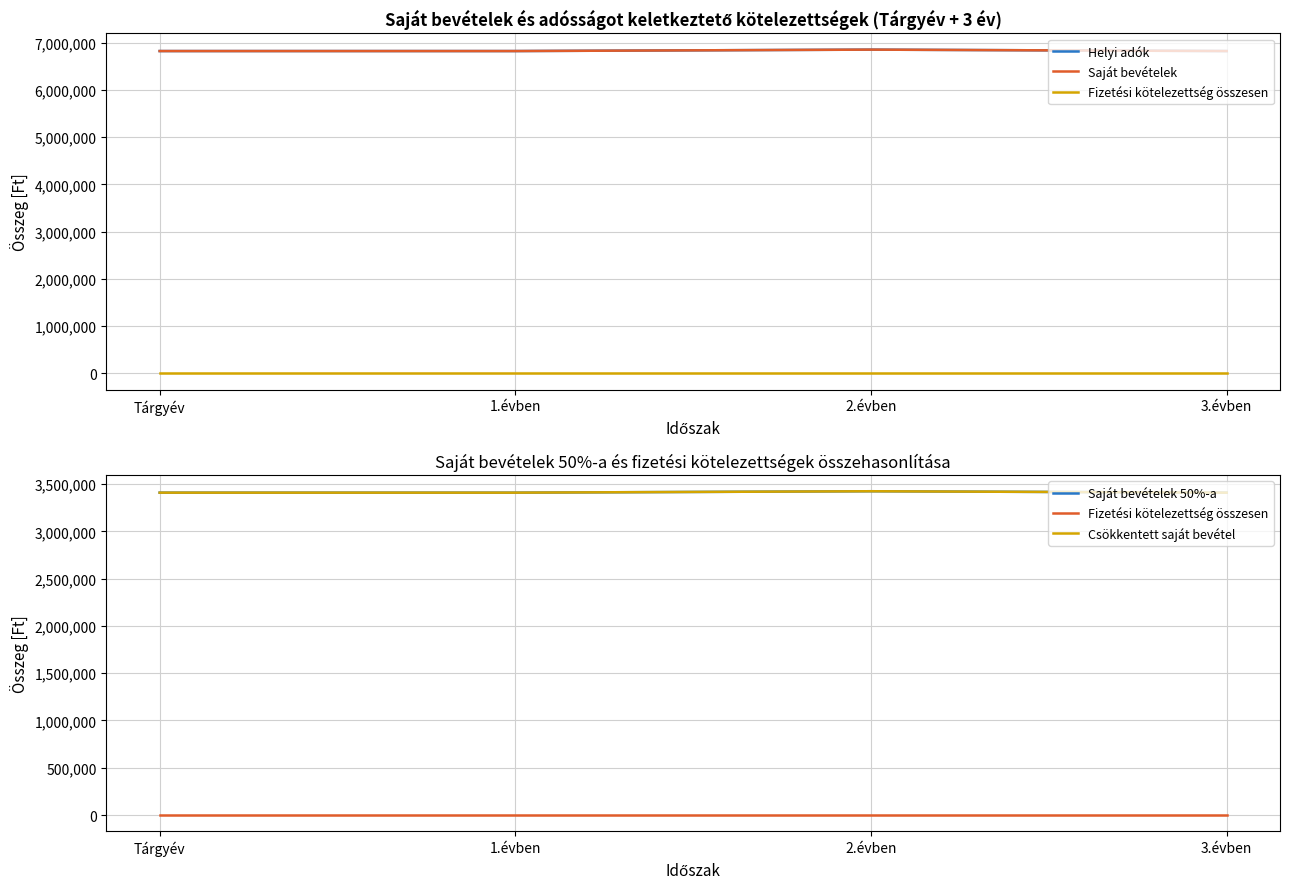

Which series has the widest spread of values?

Helyi adók